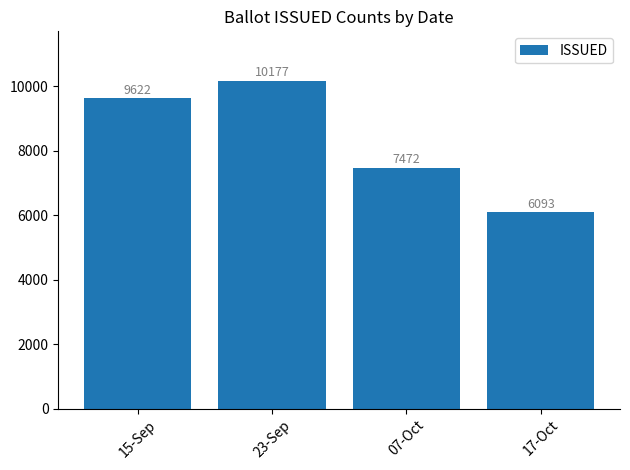

Reading left to right, what are all the values shown in this chart?

9622	10177	7472	6093